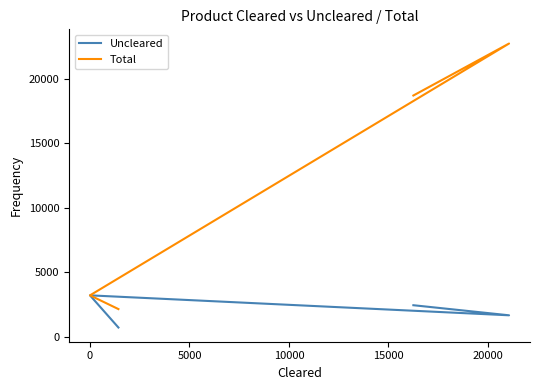

What is the minimum value shown in the chart?

711